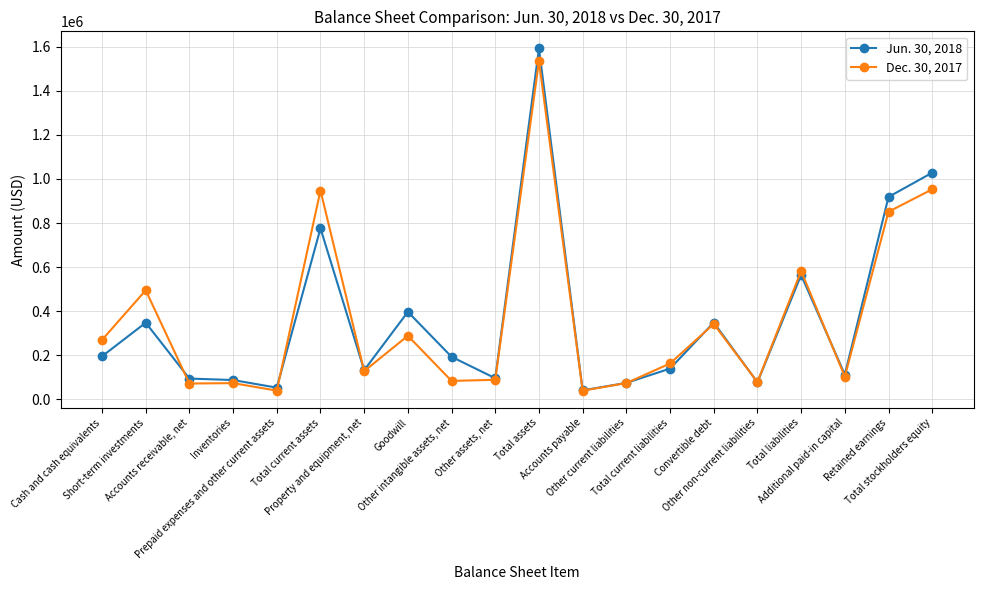

Does the chart have visible grid lines?

Yes